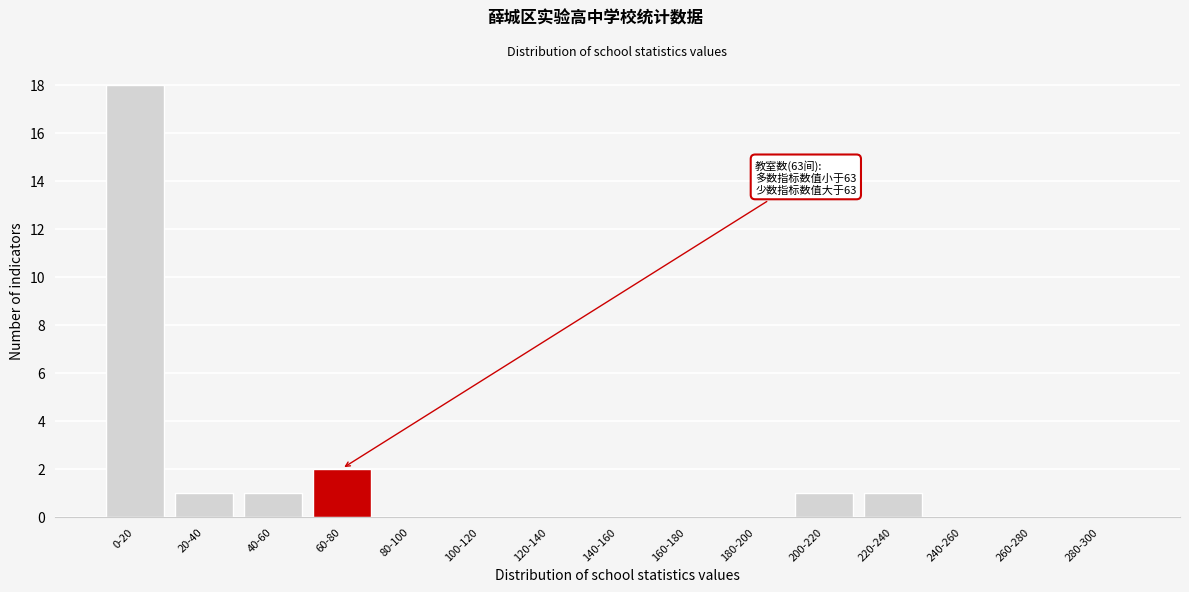

Reading right to left, what are all the values shown in this chart?

280-300=0	260-280=0	240-260=0	220-240=1	200-220=1	180-200=0	160-180=0	140-160=0	120-140=0	100-120=0	80-100=0	60-80=2	40-60=1	20-40=1	0-20=18